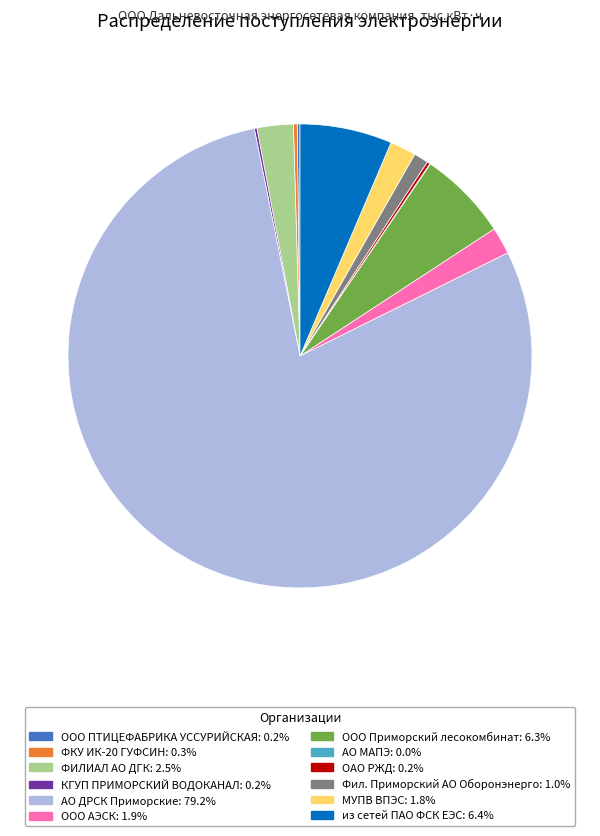

Does any single category account for the majority?

Yes